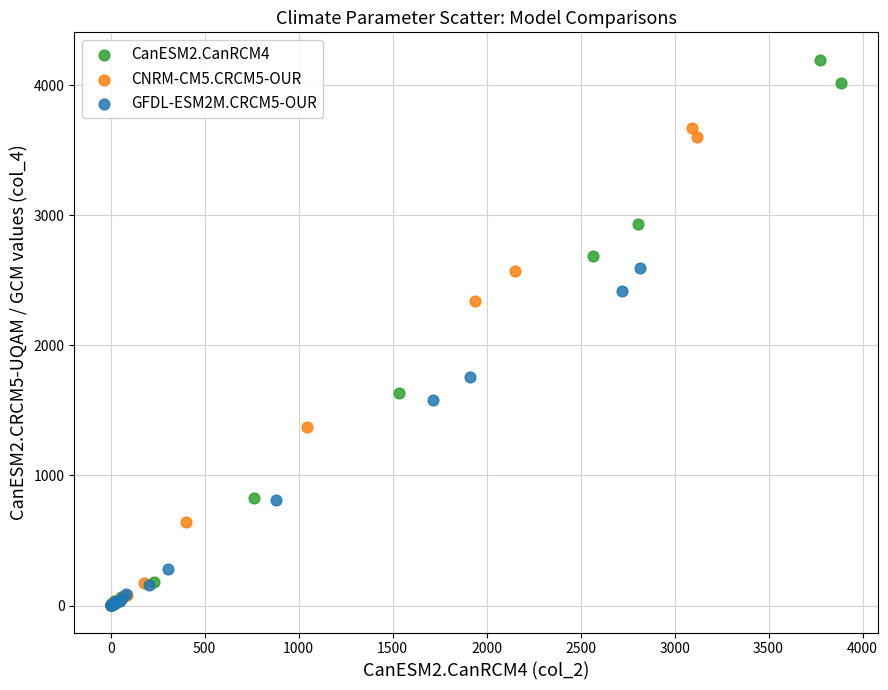

Which series contains the highest Y value?

CanESM2.CanRCM4